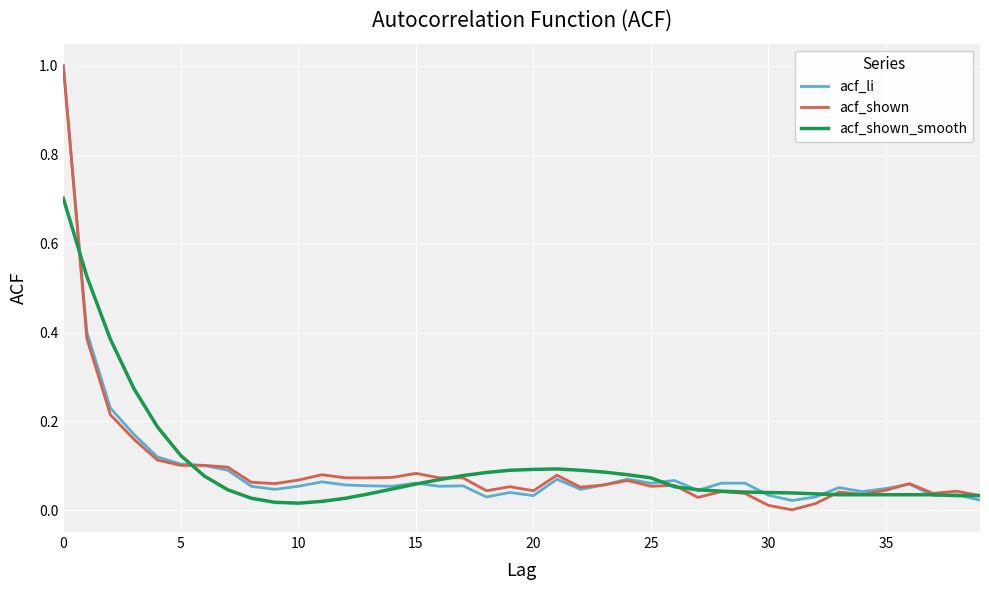

Is this an area chart (filled region under the line)?

No